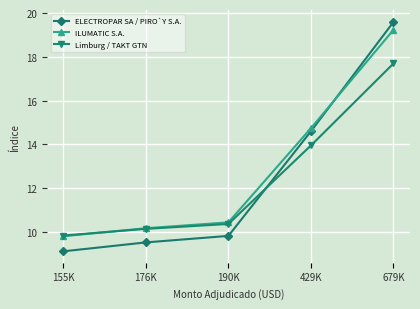

How many series are shown in this chart?

3